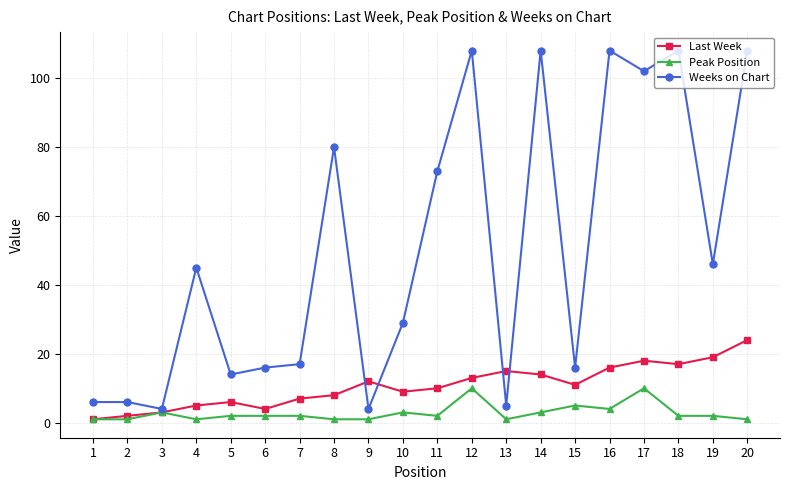

Is it true that Weeks on Chart equals 25 at 7?

False